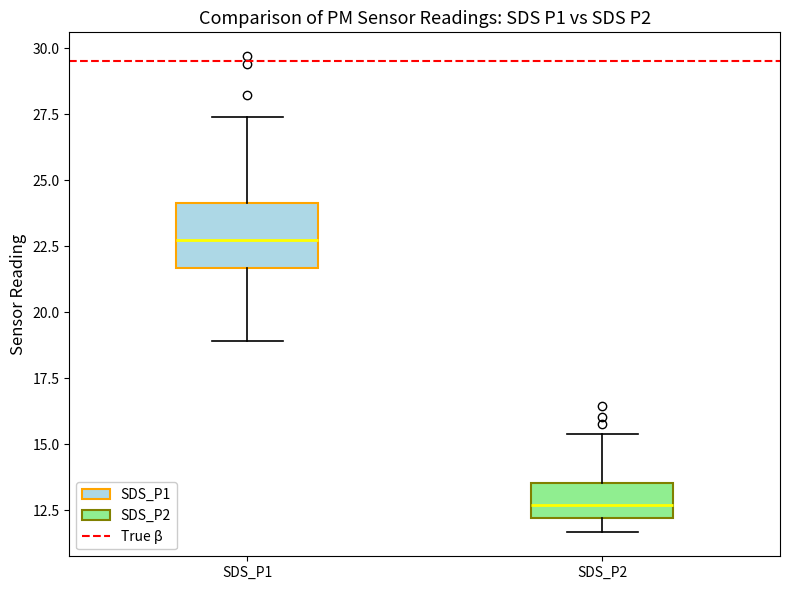

Reading left to right, read every box against the y-axis: the position of its median line, the range the box covers, and the ends of its whiskers. The values are not printed on the chart, so give them approximately, as read against the axis.

SDS_P1: median 23.0, box 21.5 to 24.0, whiskers 19.0 to 27.5
SDS_P2: median 12.5, box 12.0 to 13.5, whiskers 11.5 to 15.5